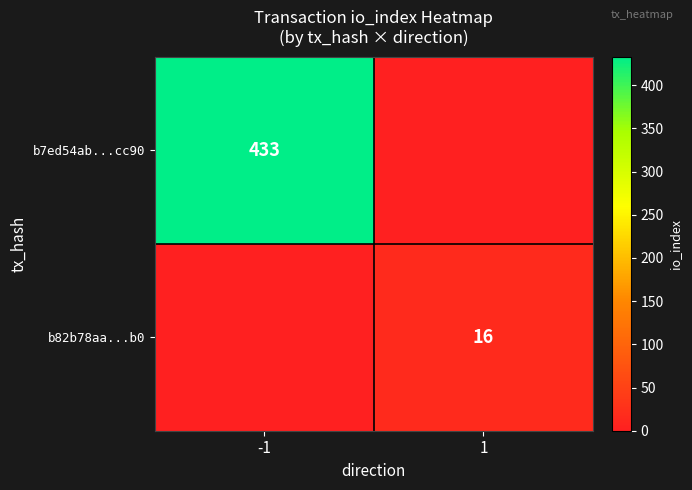

What is the difference between the highest and lowest values at 1?

16